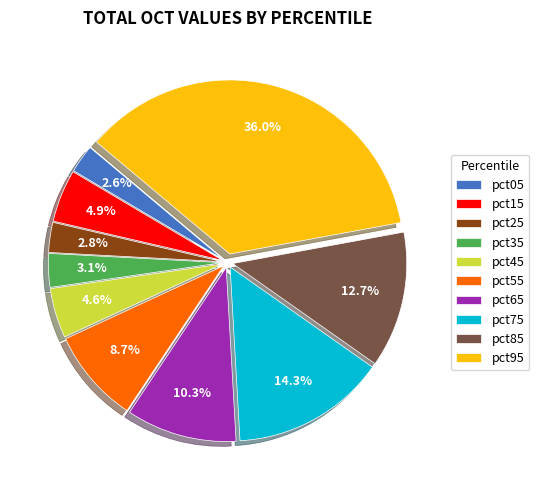

Which category has the biggest portion of the pie?

pct95